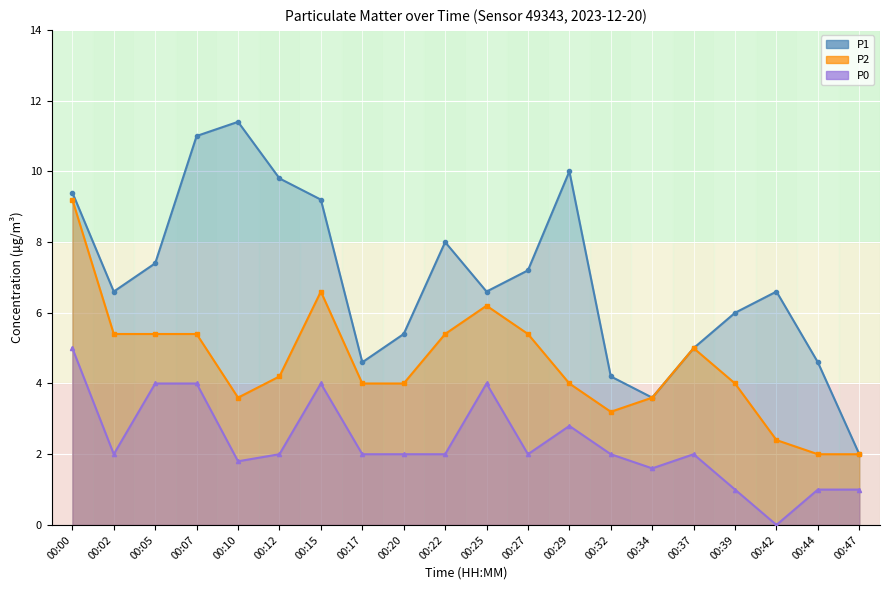

What is the total value across all series at 00:15?

19.8